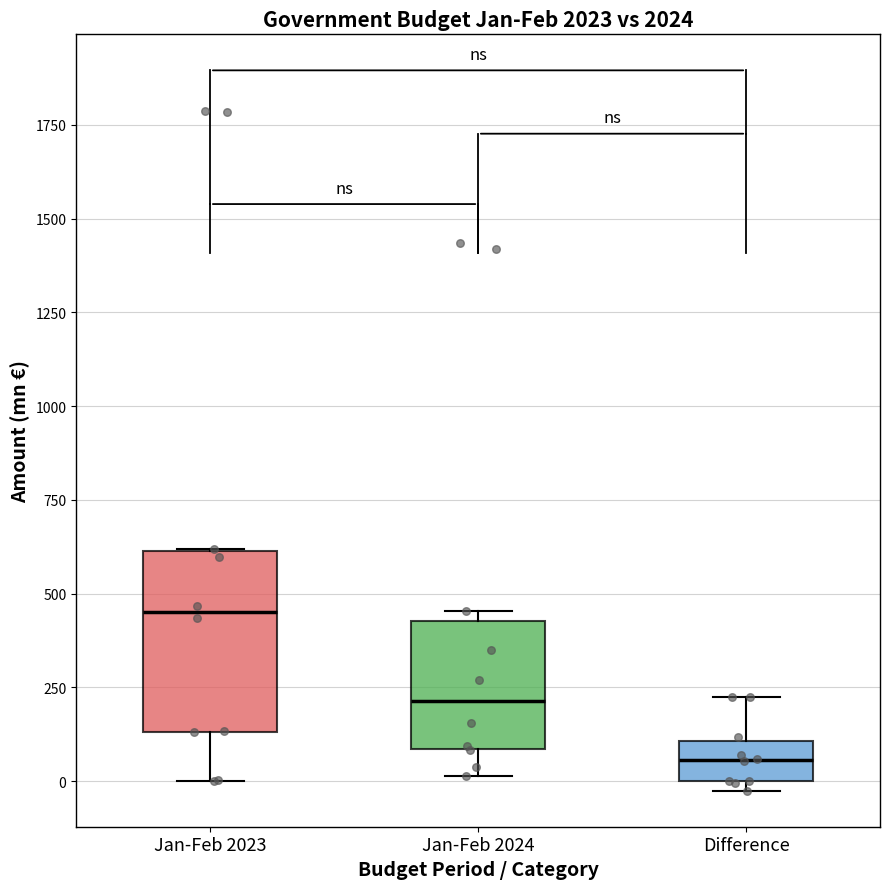

Which box's median line is the highest?

Jan-Feb 2023